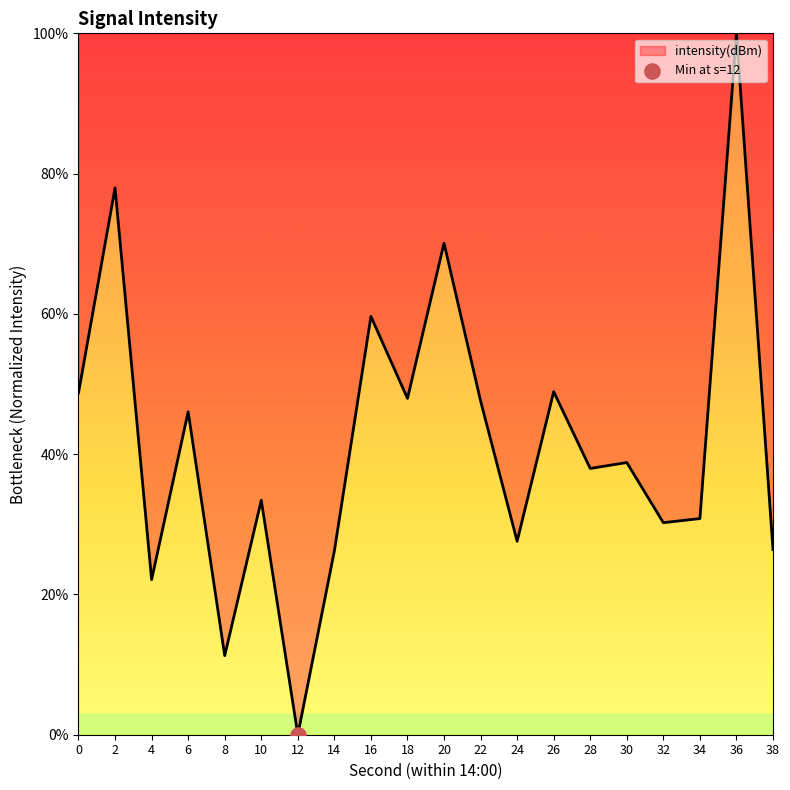

Approximately how many times larger is the value at 10 compared to 0?

0.7